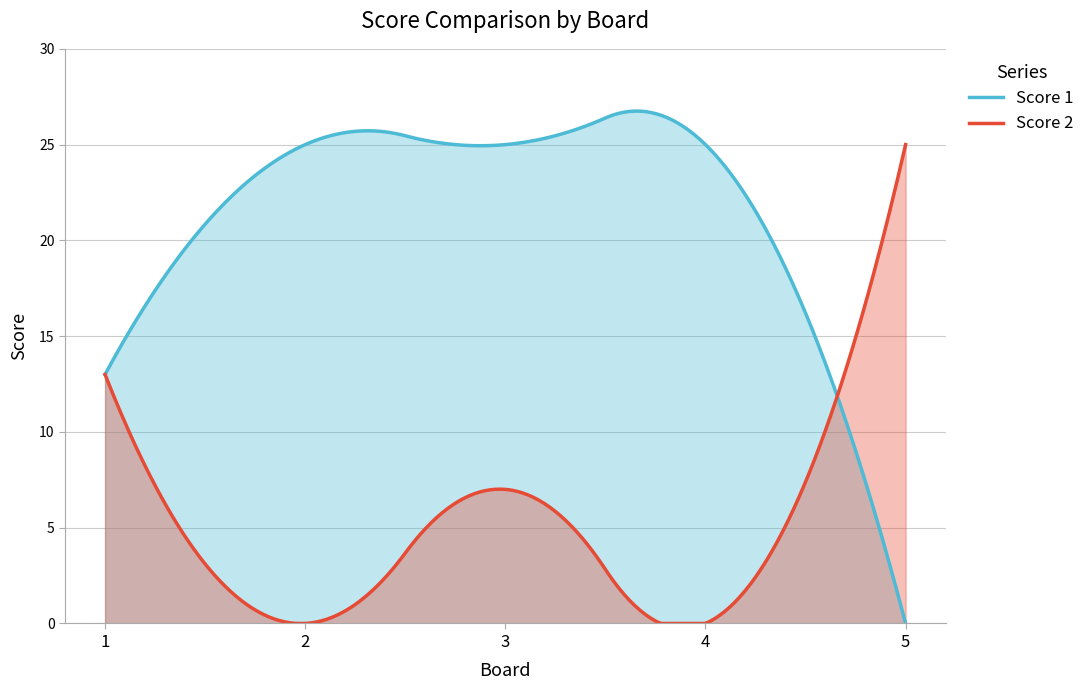

What is the highest value of the Score 1 series?

26.8